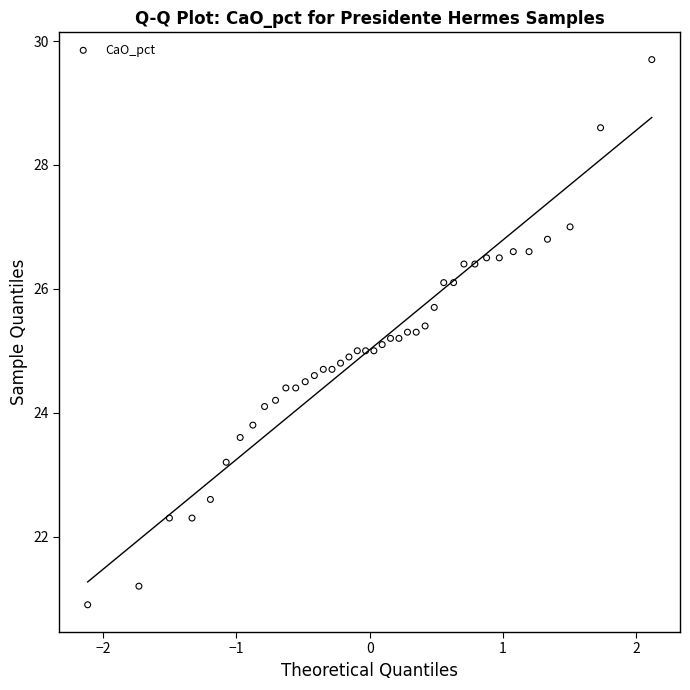

What is the range of Y values (max minus min)?

8.8